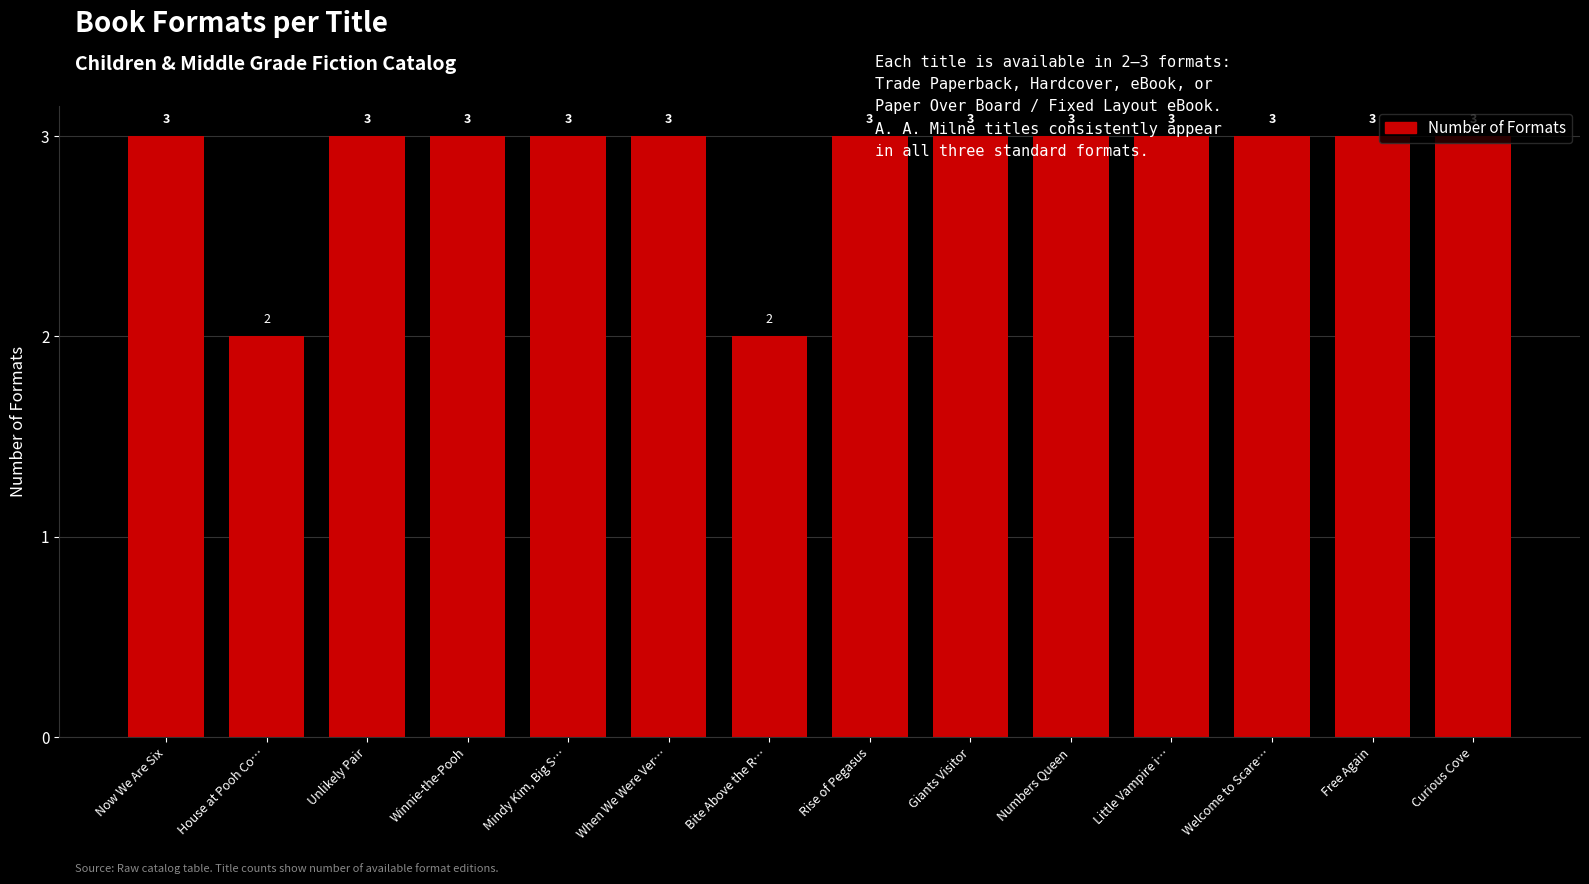

Reading left to right, extract all data points from this chart.

3	2	3	3	3	3	2	3	3	3	3	3	3	3